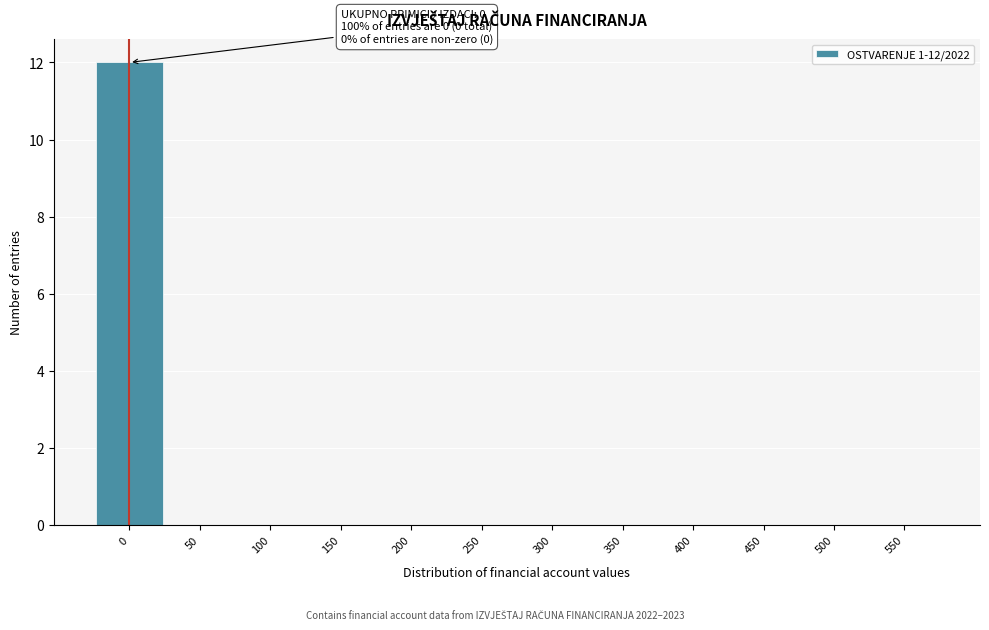

Reading left to right, extract all data points from this chart.

0=12	50=0	100=0	150=0	200=0	250=0	300=0	350=0	400=0	450=0	500=0	550=0